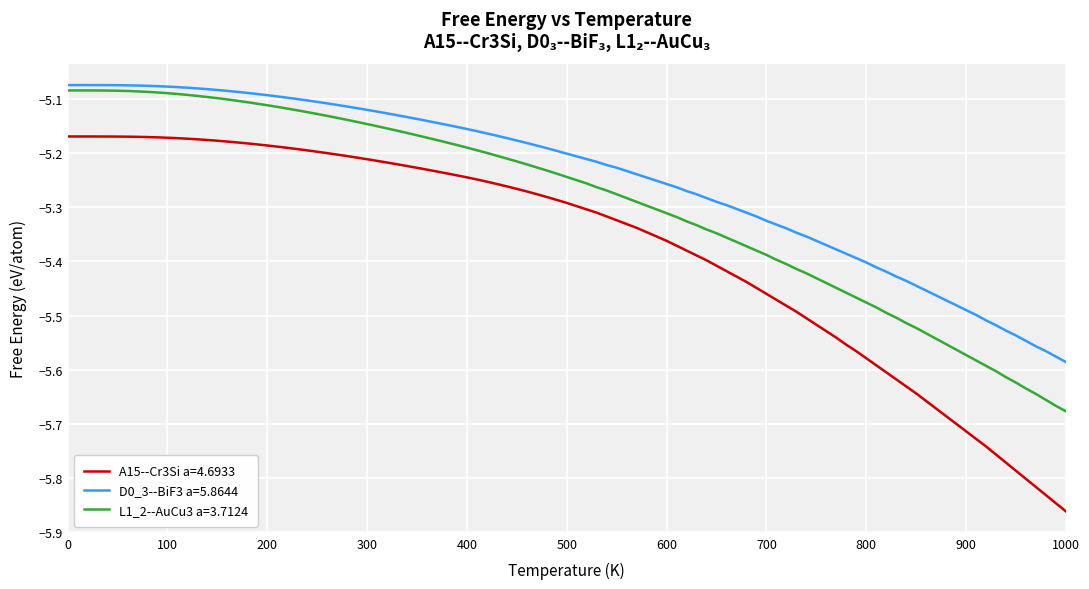

True or false: A15--Cr3Si a=4.6933 and D0_3--BiF3 a=5.8644 cross at least once.

False